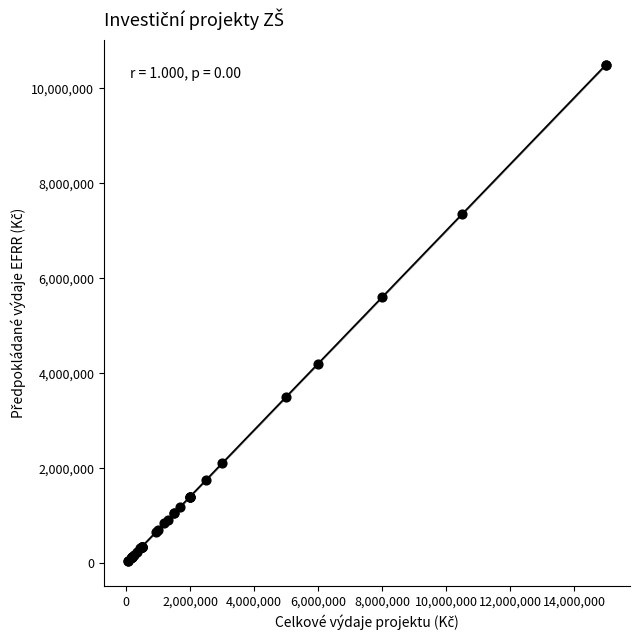

What Y value in the scatter plot is closest to 5271000?

5600000